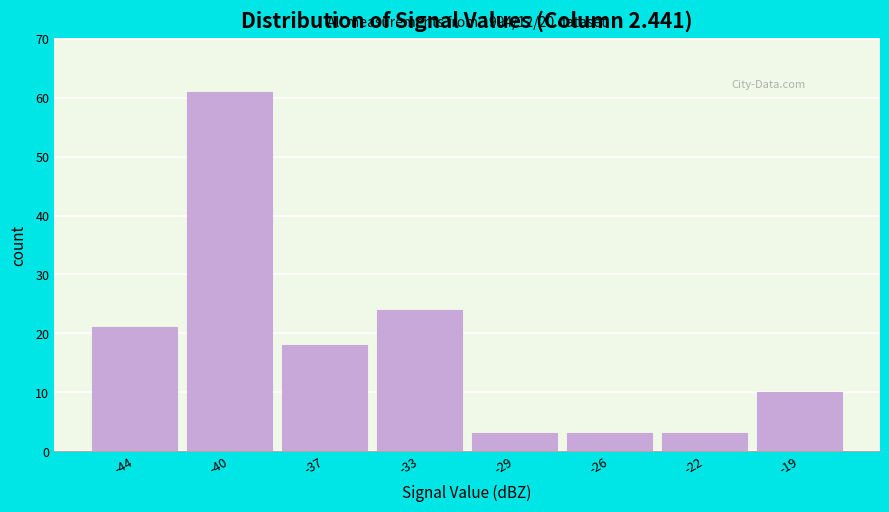

Reading right to left, transcribe all the data shown in this chart.

-19=10	-22=3	-26=3	-29=3	-33=24	-37=18	-40=61	-44=21